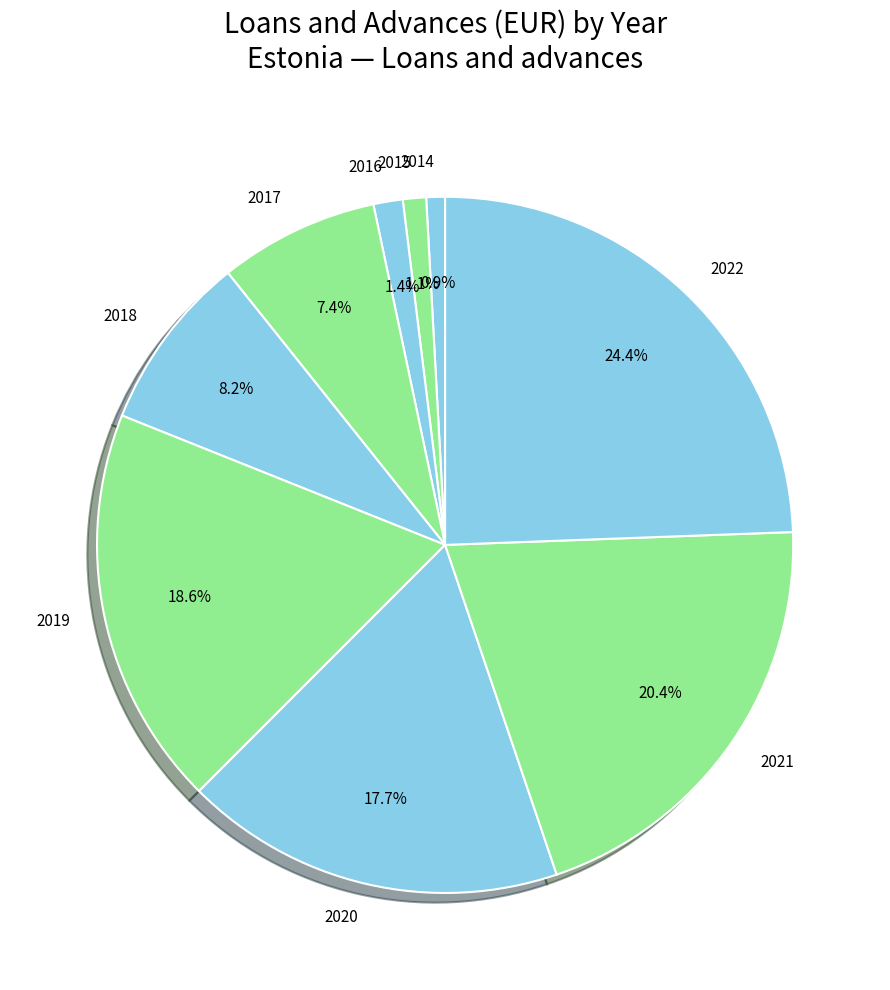

True or false: 2021 accounts for 9% of the total.

False